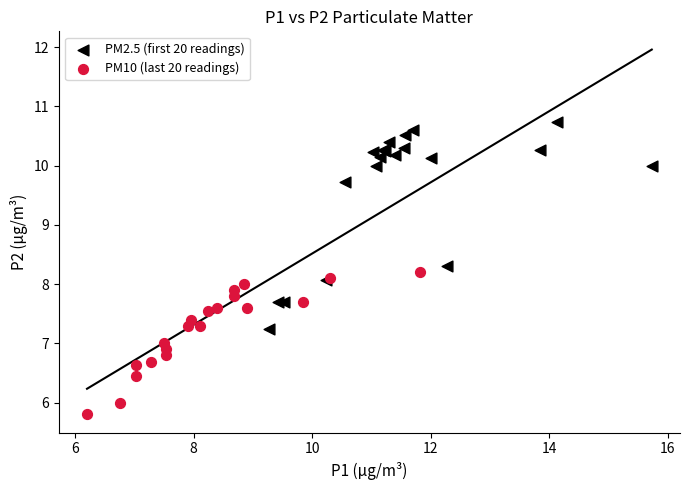

Which series contains the highest Y value?

PM2.5 (first 20 readings)